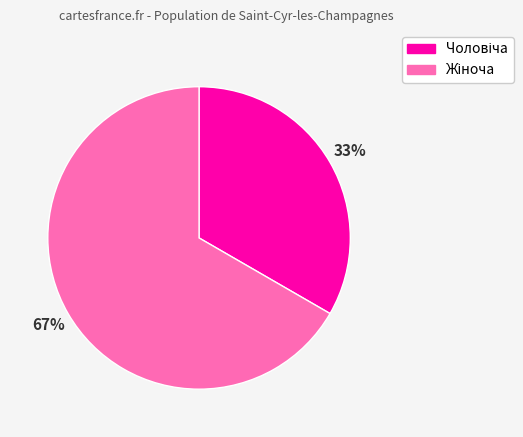

Is there any slice that represents more than half of the pie?

Yes